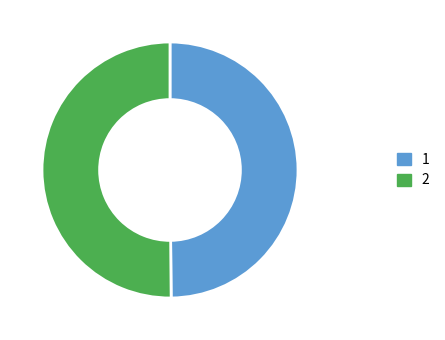

True or false: 2 accounts for 50% of the total.

True